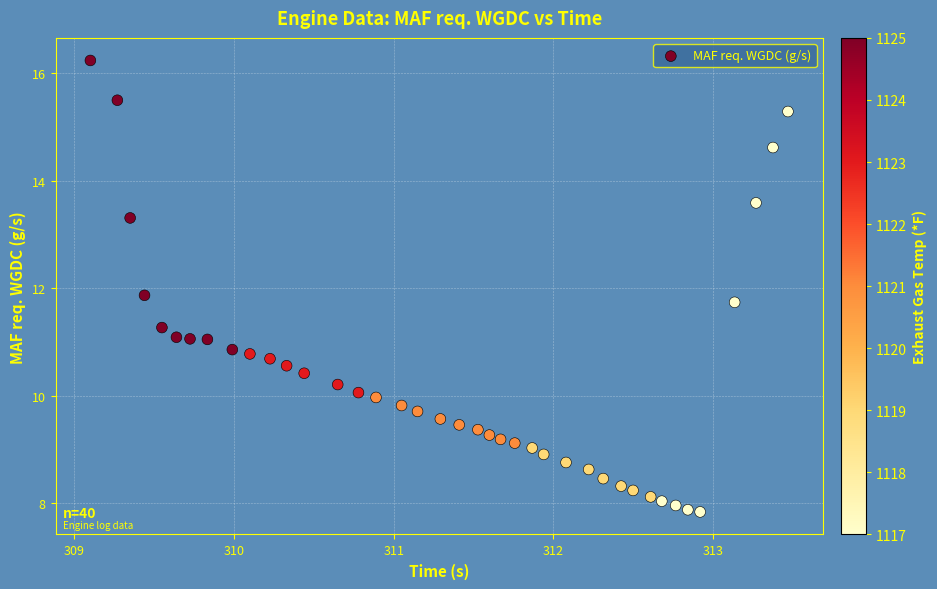

What is the range of X values (max minus min)?

4.4